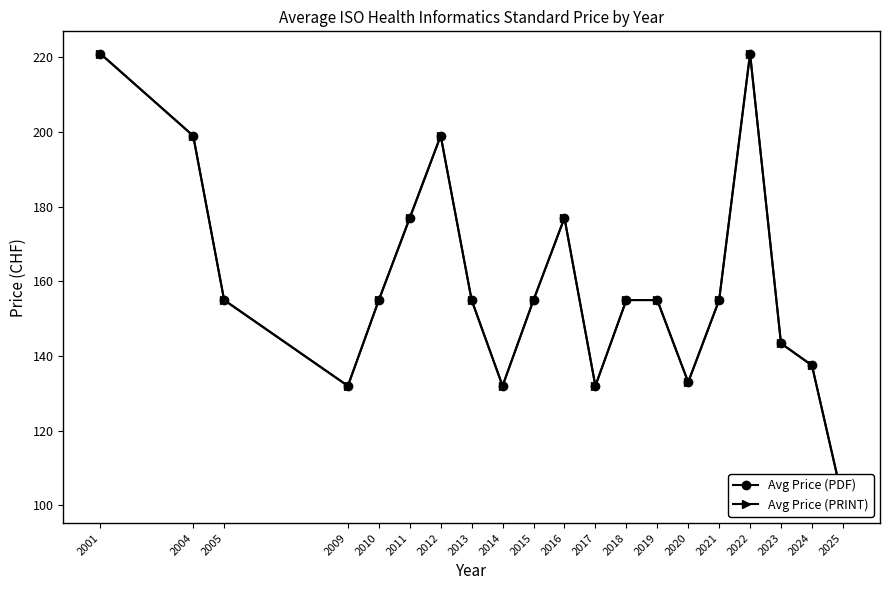

In Avg Price (PRINT), how many points are lower than both neighbors (excluding endpoints)?

4